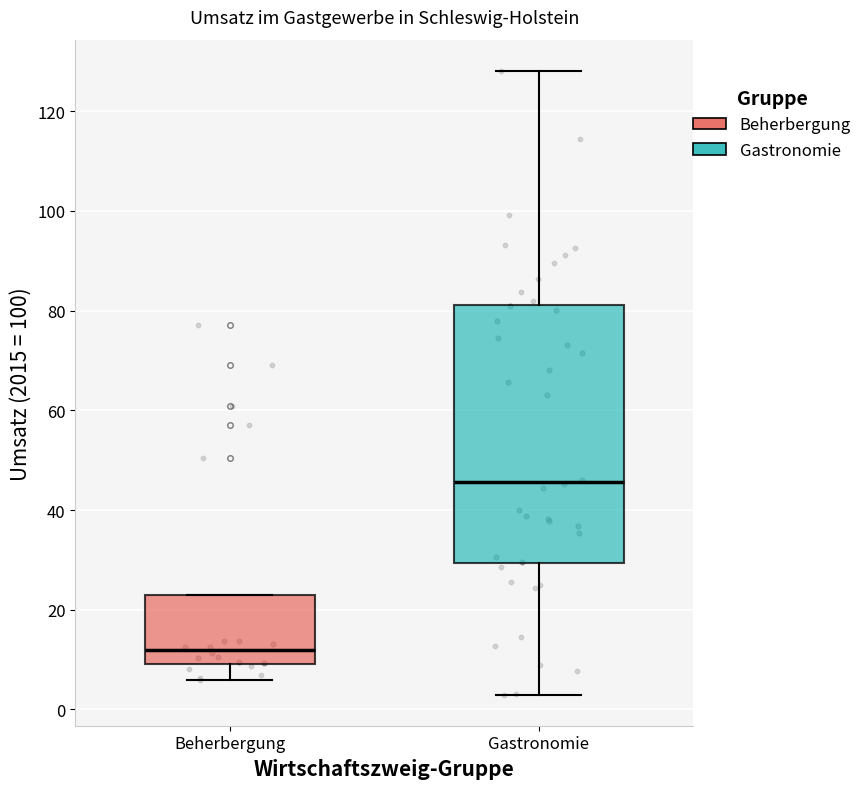

Reading left to right, read every box against the y-axis: the position of its median line, the range the box covers, and the ends of its whiskers. The values are not printed on the chart, so give them approximately, as read against the axis.

Beherbergung: median 12, box 10 to 22, whiskers 6 to 22
Gastronomie: median 46, box 30 to 82, whiskers 4 to 128